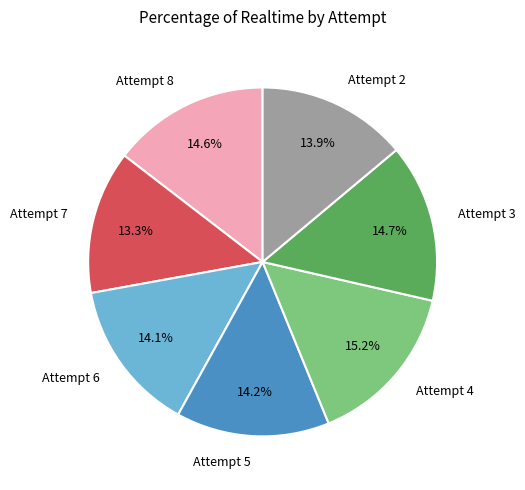

Which slice is the smallest?

Attempt 7